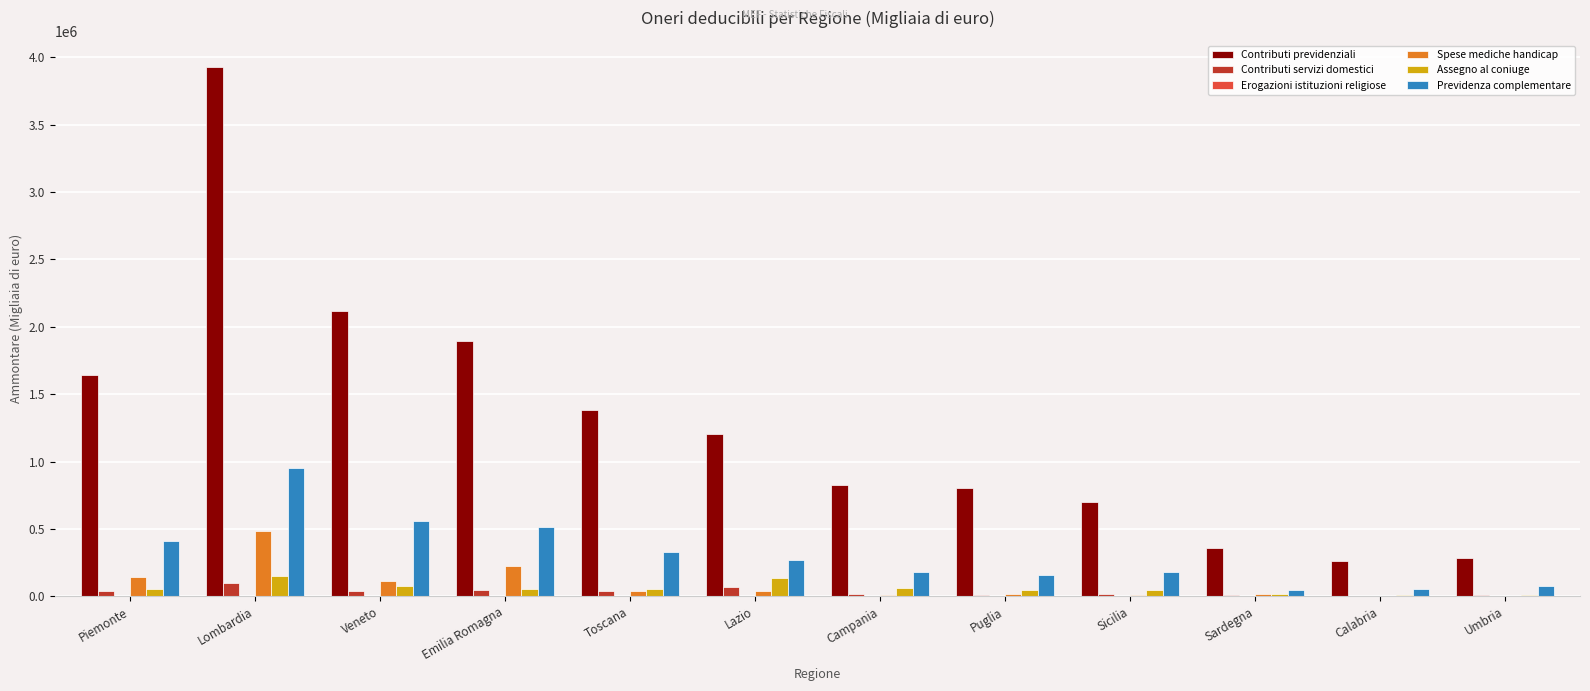

What is the sum of all Contributi servizi domestici values?

416835